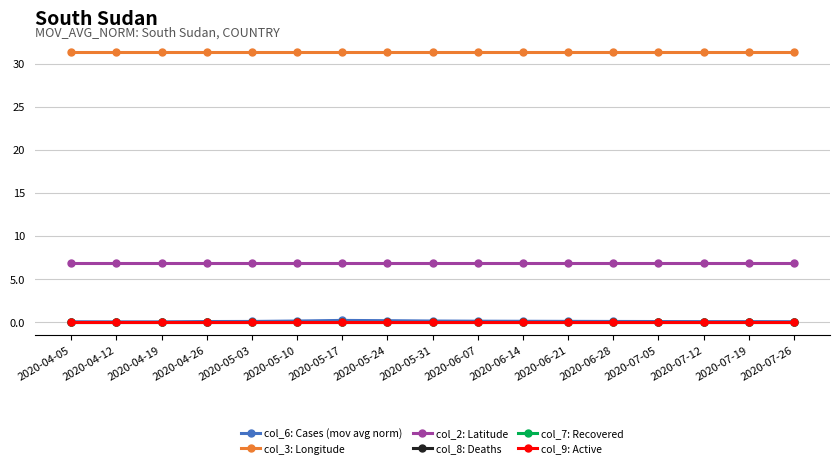

True or false: col_9: Active has more than 1 interior local peaks.

False